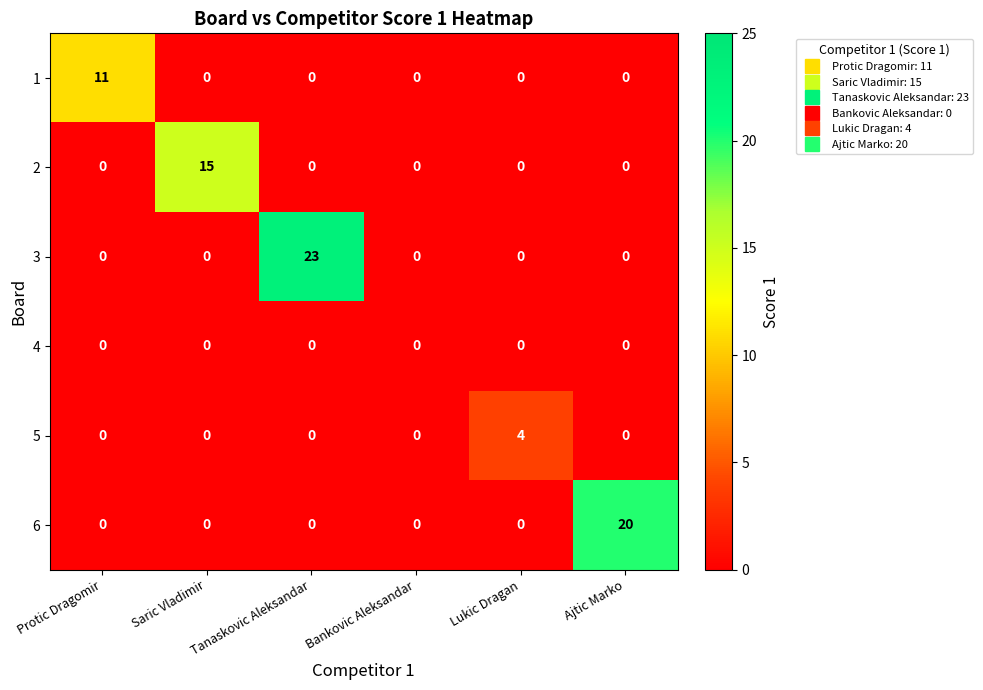

List the series in order of their peak value, lowest first.

4, 5, 1, 2, 6, 3